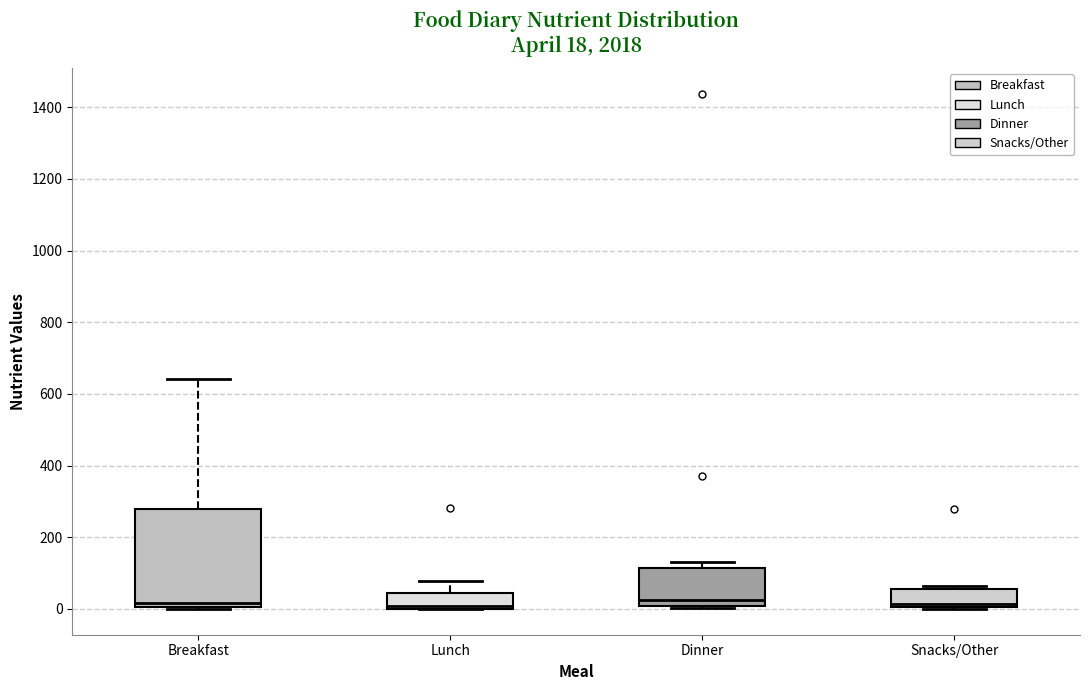

Comparing the boxes themselves (not the whiskers), which one is the tallest?

Breakfast